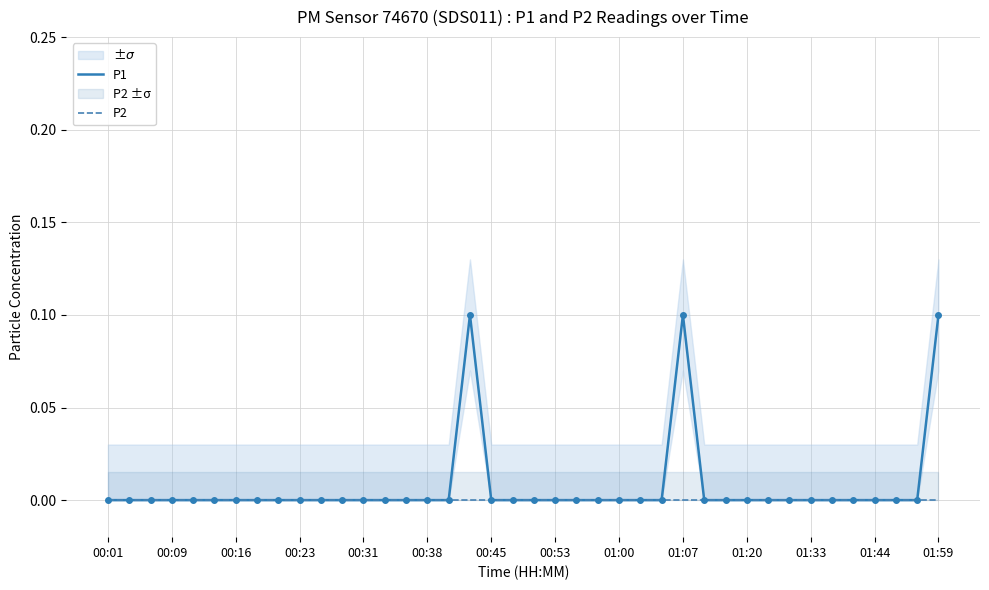

True or false: P2 and P1 cross at least once.

False